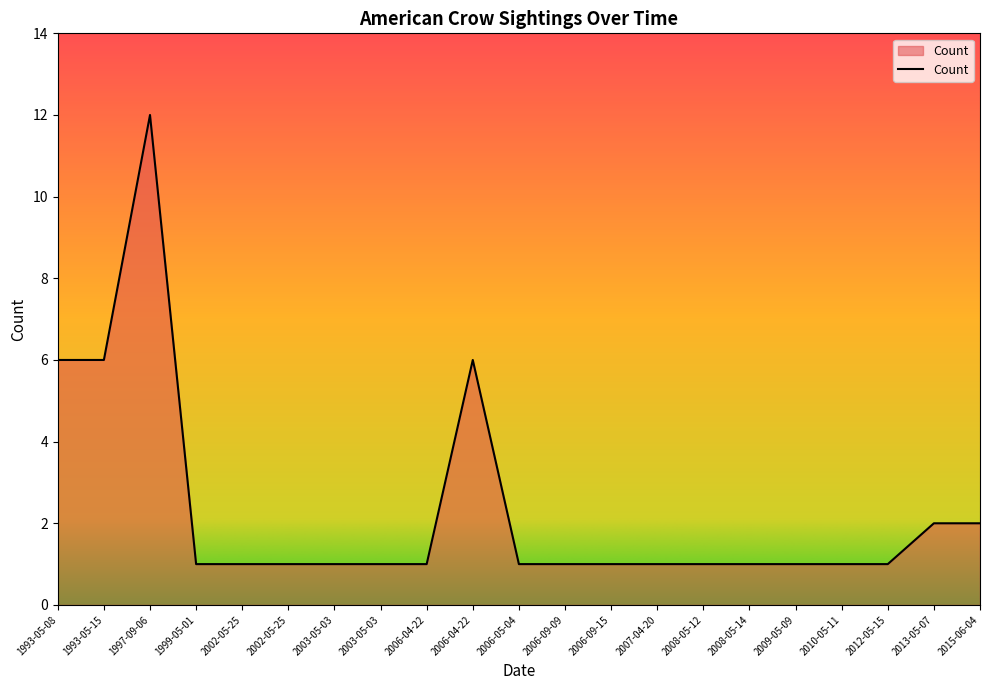

True or false: the data shows 2 at 2013-05-07.

True